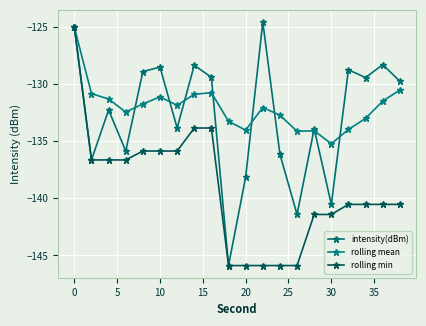

How many interior local peaks does the rolling mean series have?

4